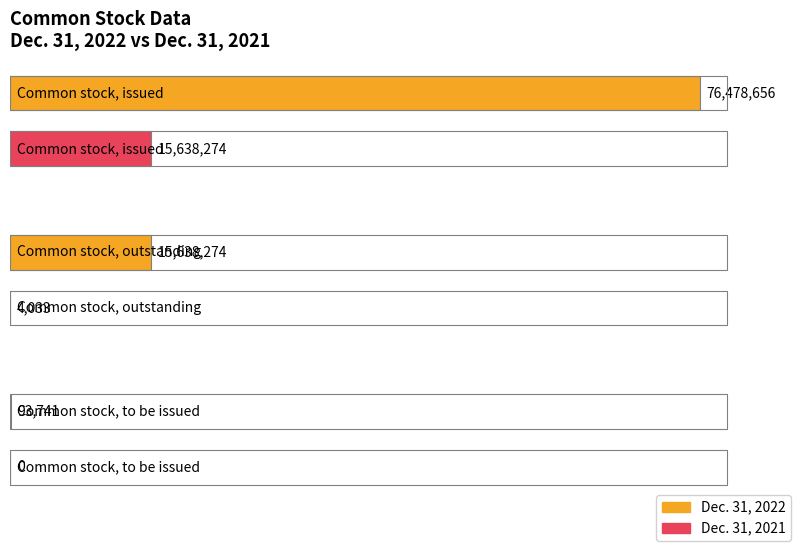

Is it true that Dec. 31, 2021 equals 8070142 at Common stock, to be issued?

False